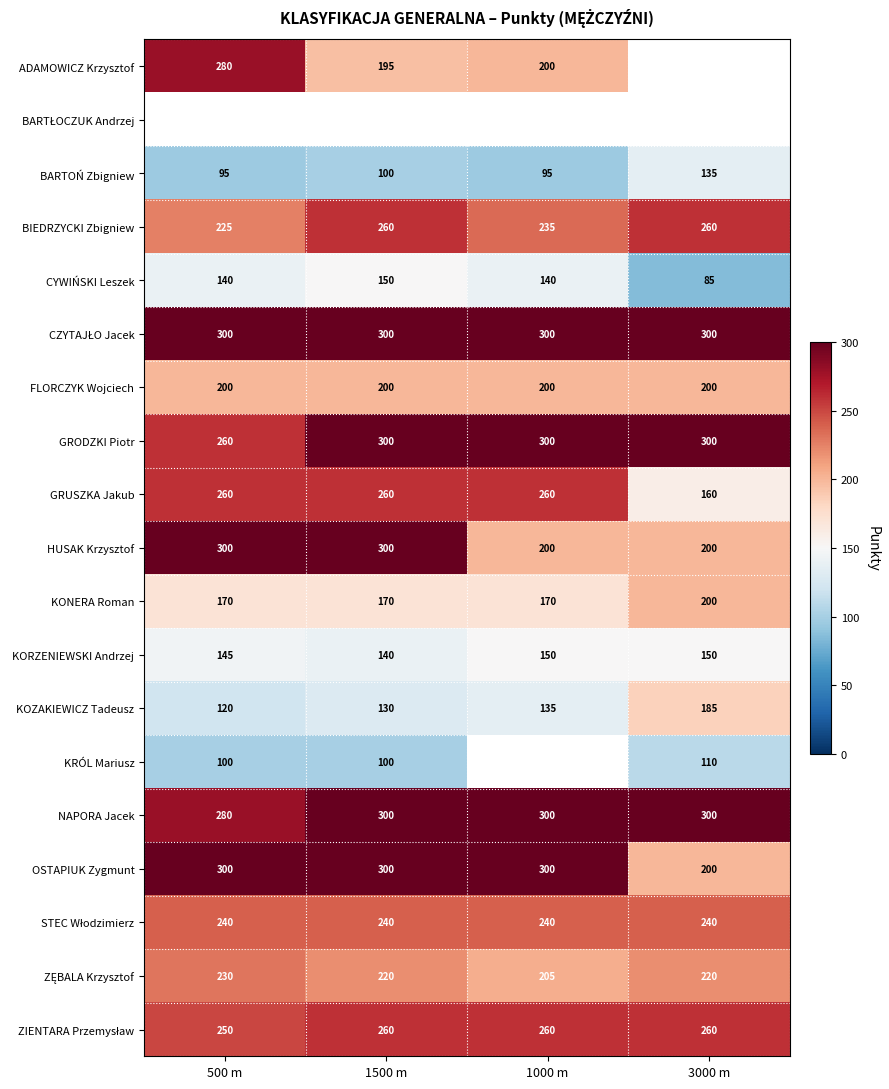

How many CYWIŃSKI Leszek values are between 140 and 150?

3